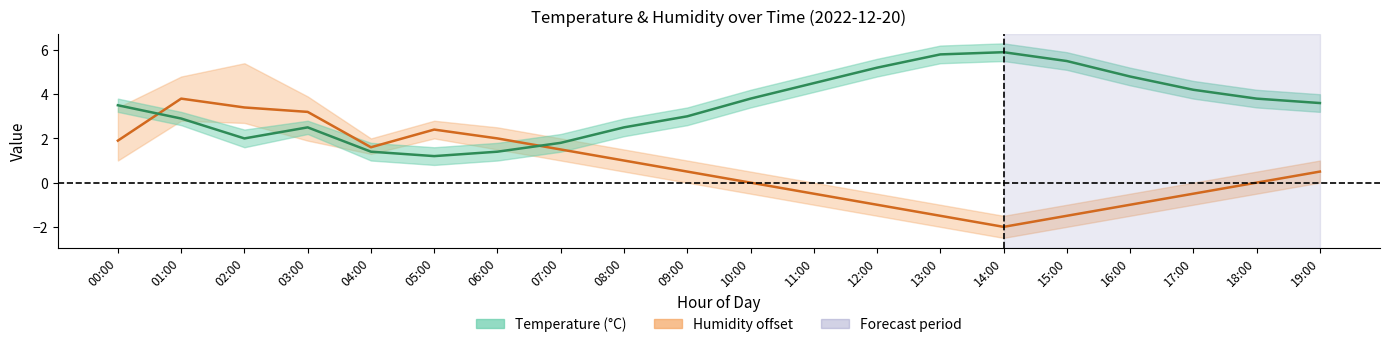

What is the spread (max minus min) of values at 13:00?

7.3